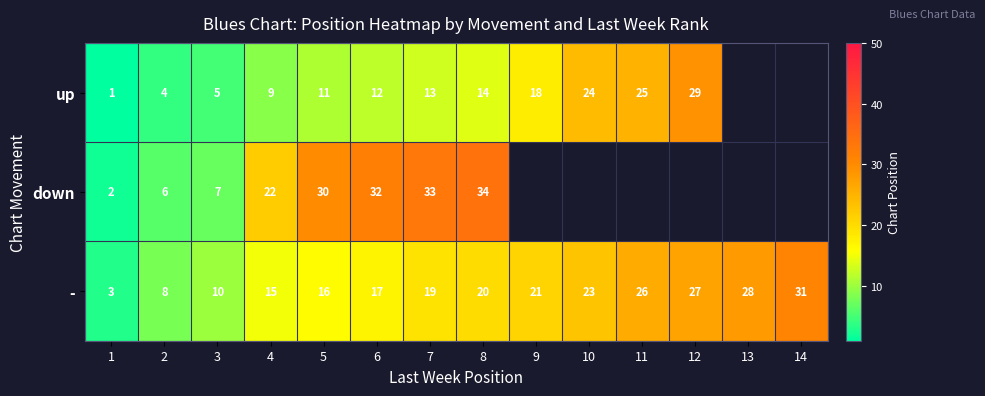

What is the difference between the up values at 4 and 10?

15